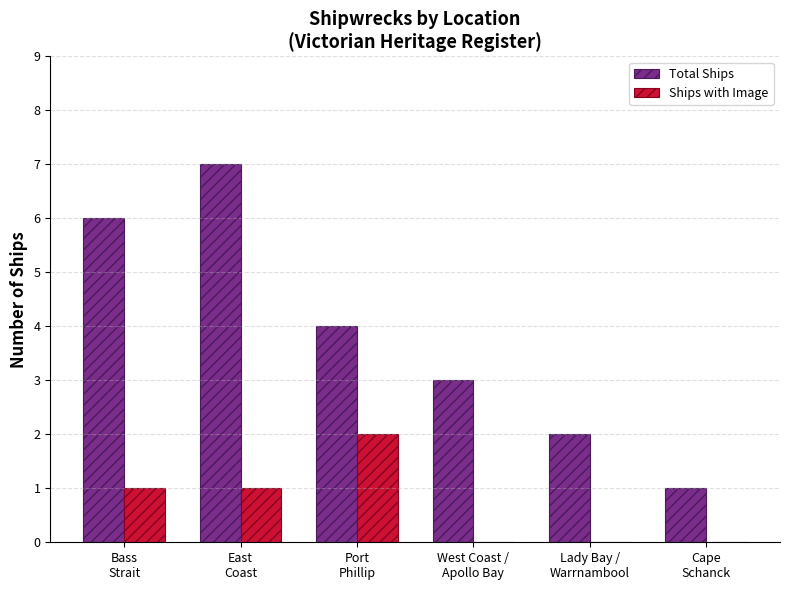

Is it true that Total Ships equals 3 at West Coast /
Apollo Bay?

True